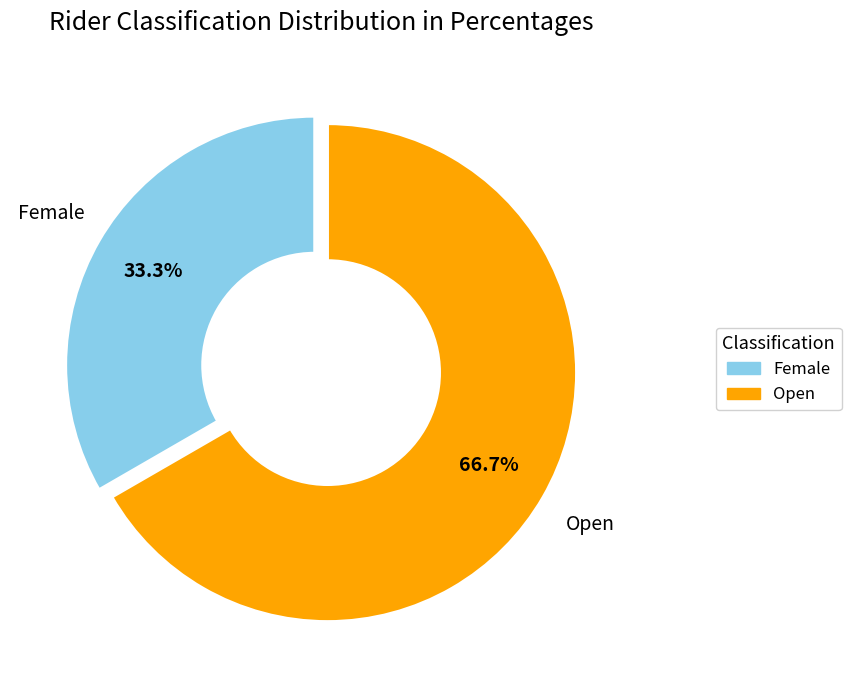

Rank the categories by value from lowest to highest.

Female, Open